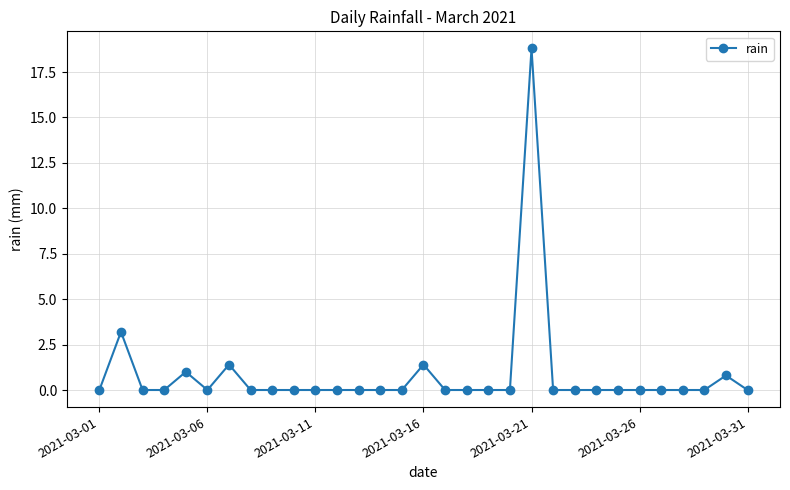

What is the value of the 16th point from the left?

1.4